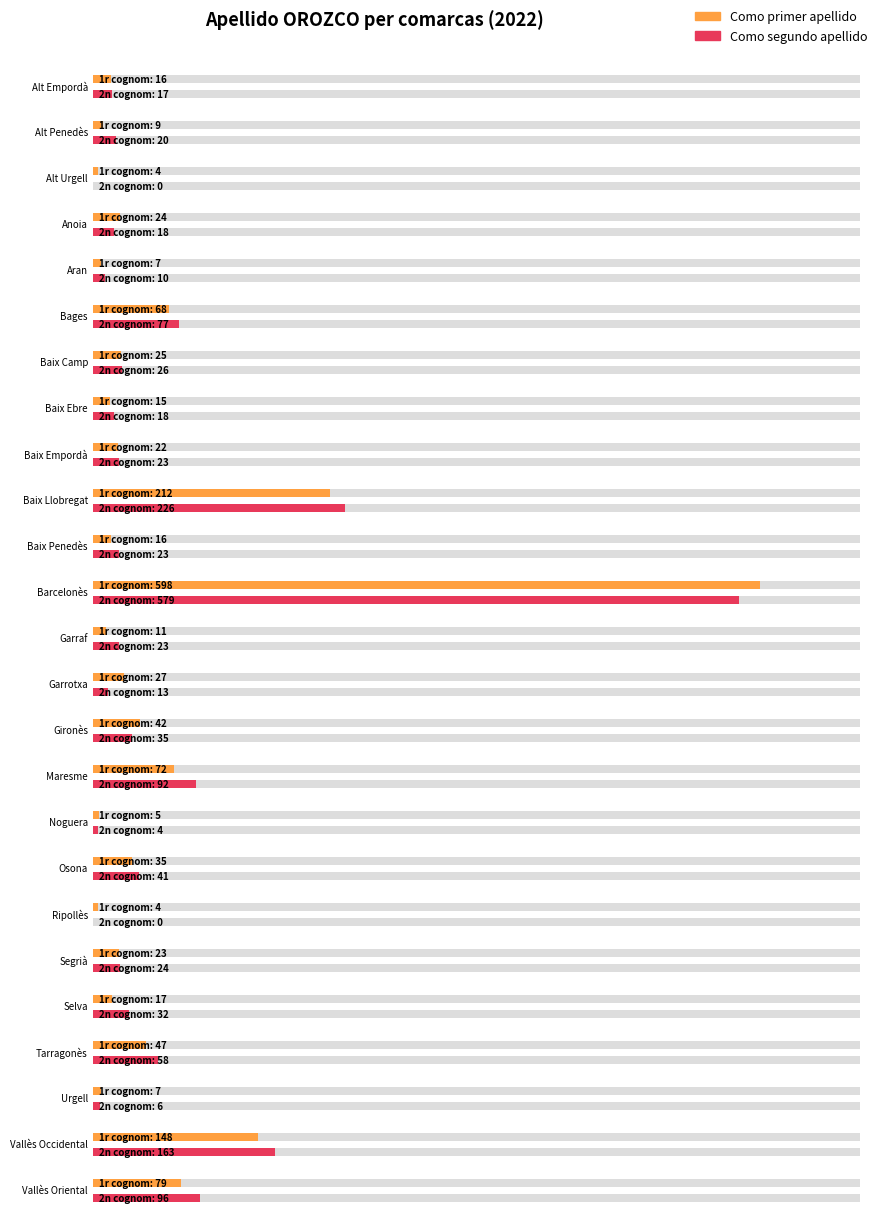

How many data points does each series have?

25